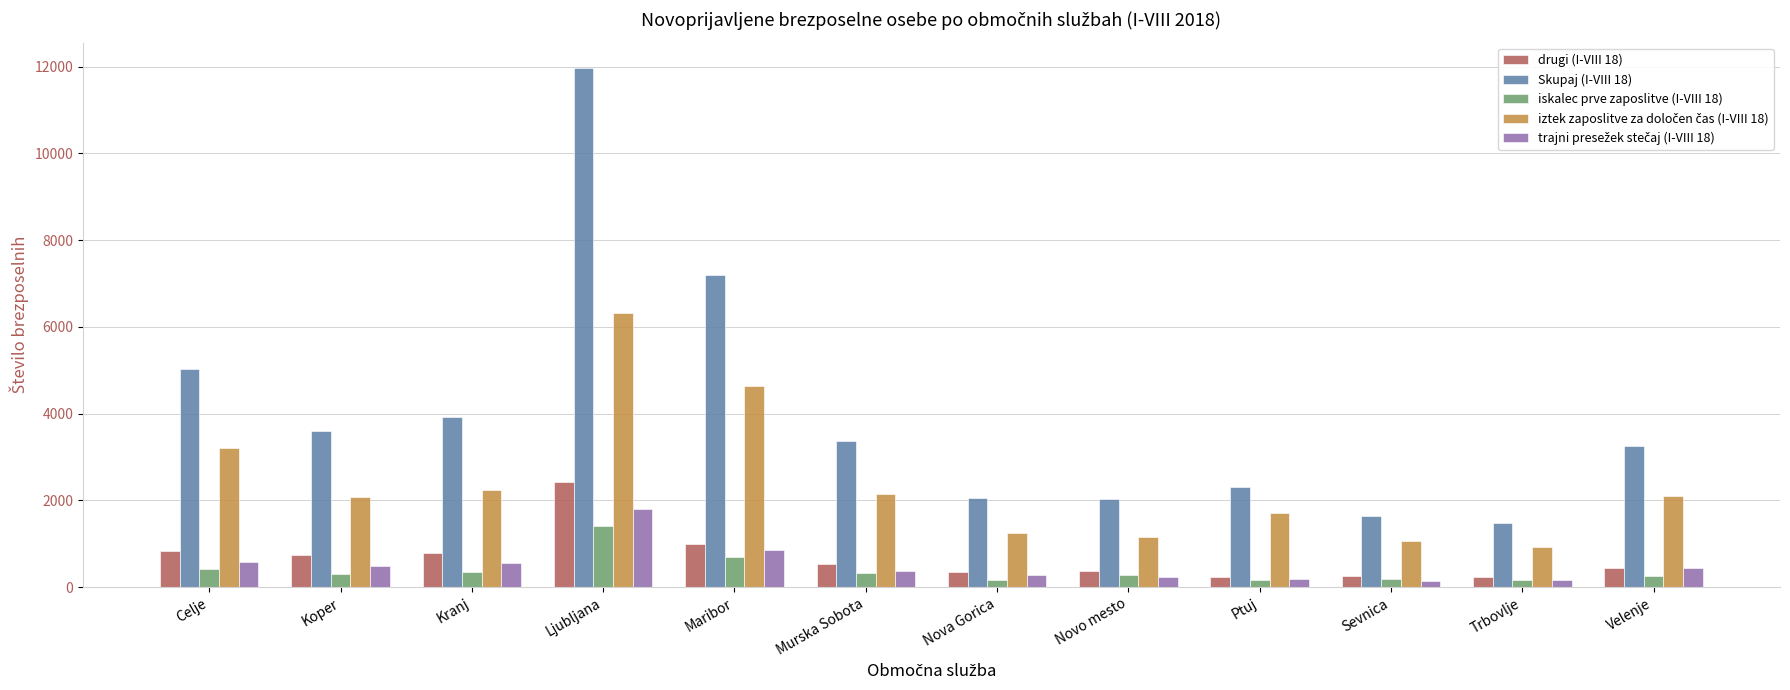

How many groups of bars are there?

12